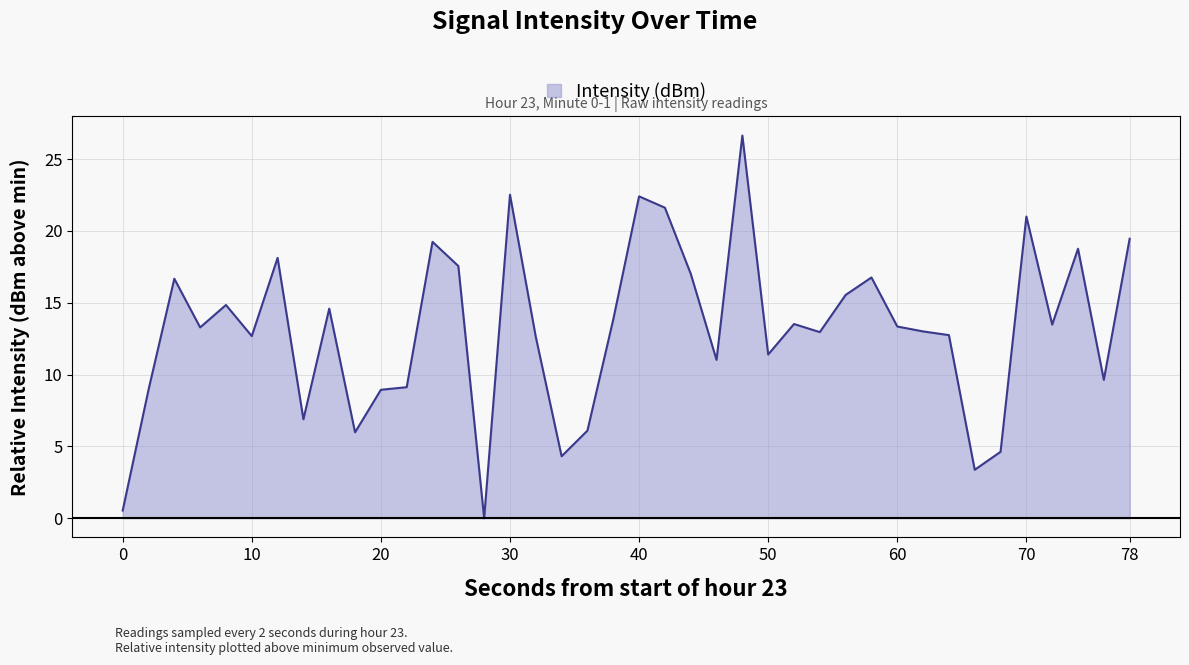

Count the number of data series in this chart.

1